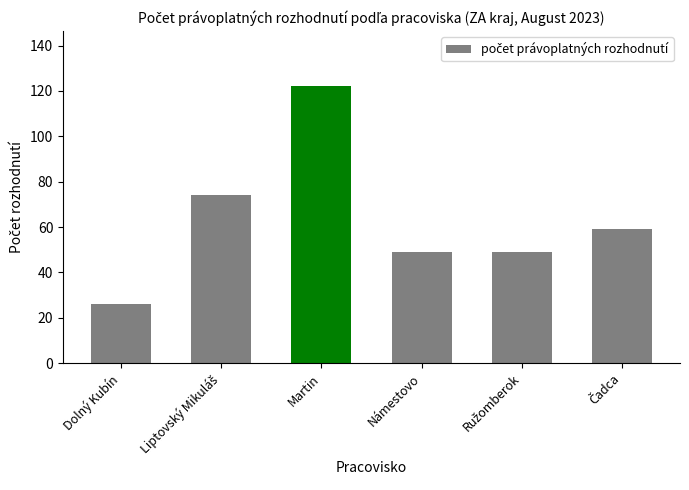

Is it true that the value at Námestovo is 49?

True